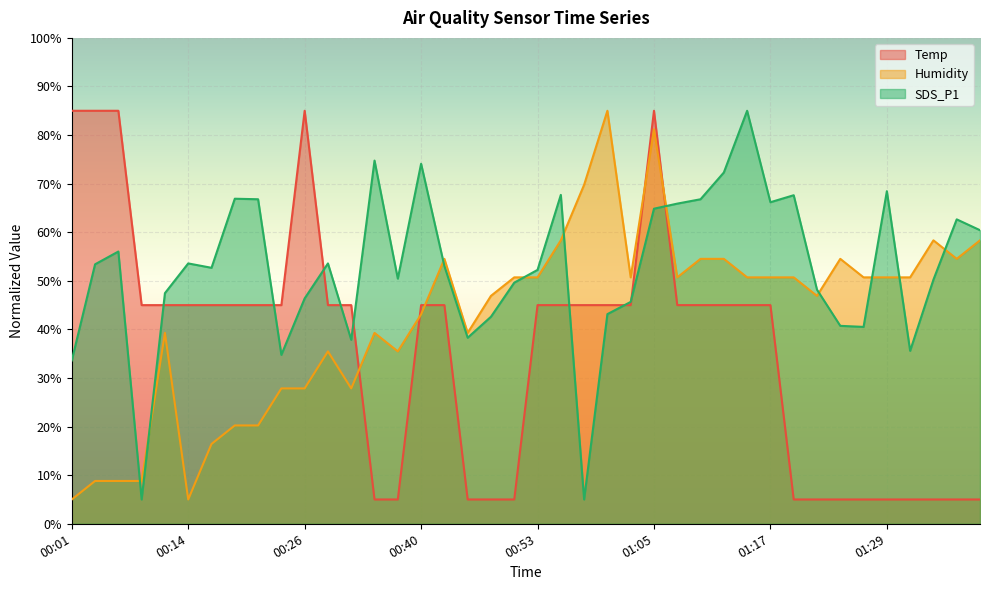

Is the value of Humidity at 01:05 greater than the value of SDS_P1 at 00:24?

Yes